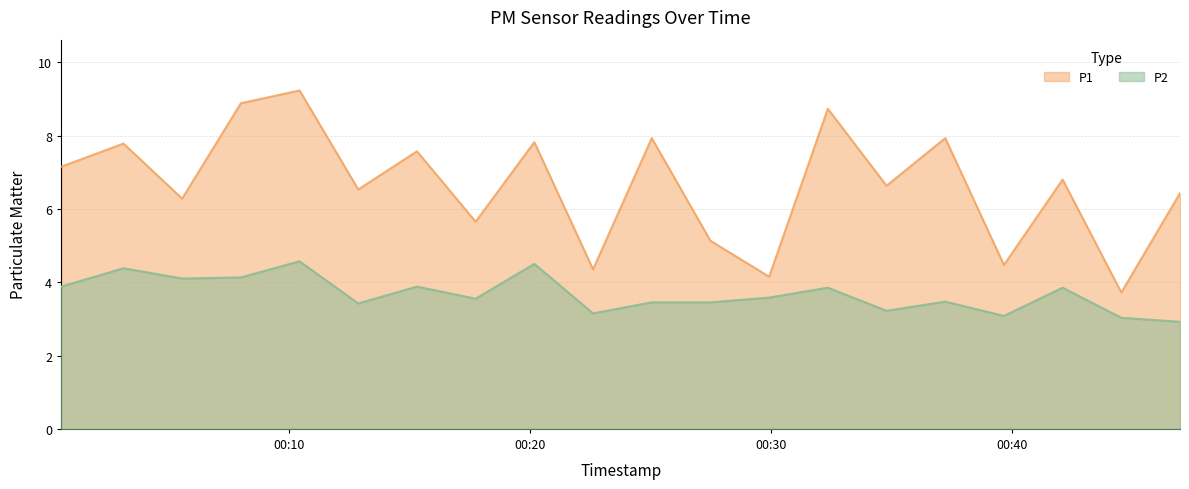

List the series in order of their overall mean, lowest first.

P2, P1